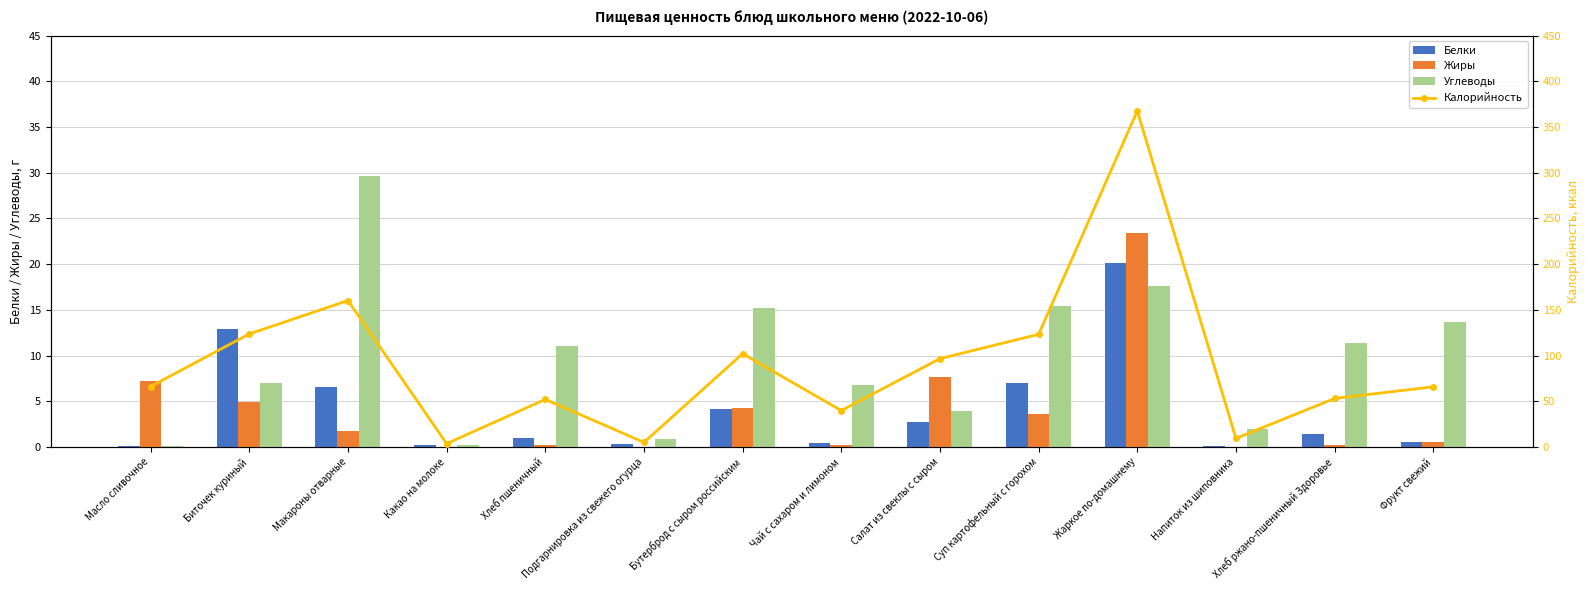

At Макароны отварные, list the series in order from largest to smallest.

Калорийность, Углеводы, Белки, Жиры